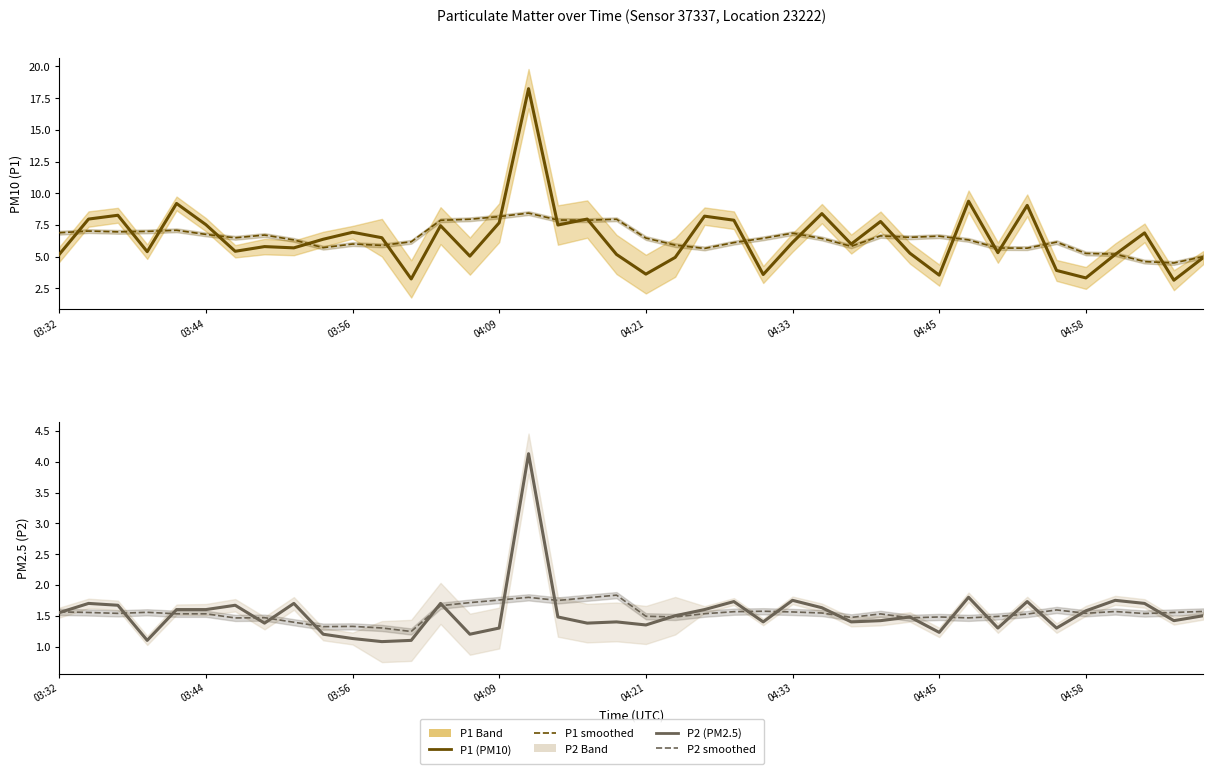

How many data points does each series have?

40